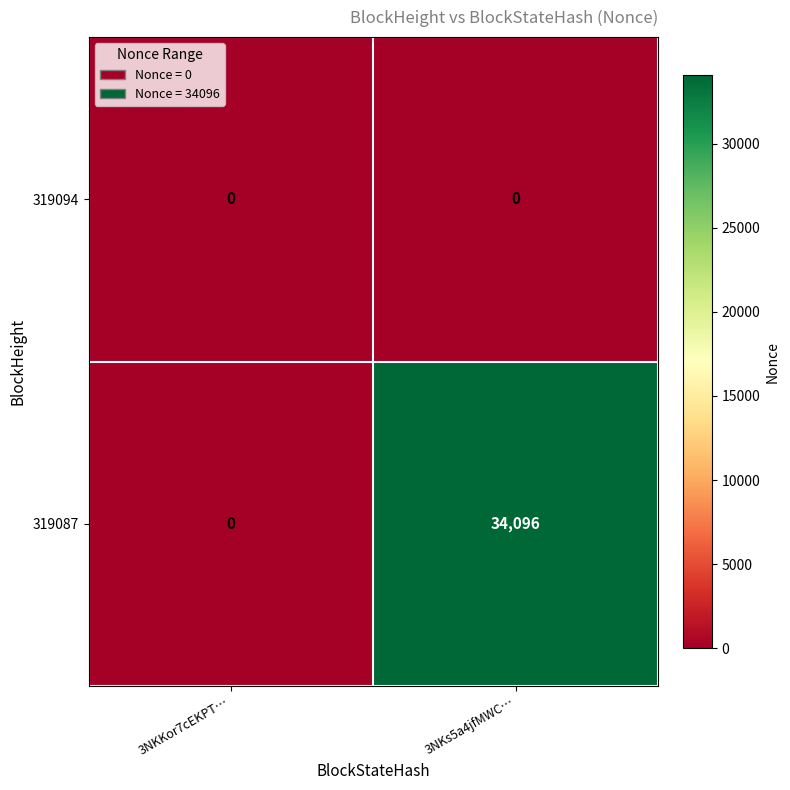

What is the sum of the 319087 values at 3NKs5a4jfMWC… and 3NKKor7cEKPT…?

34096